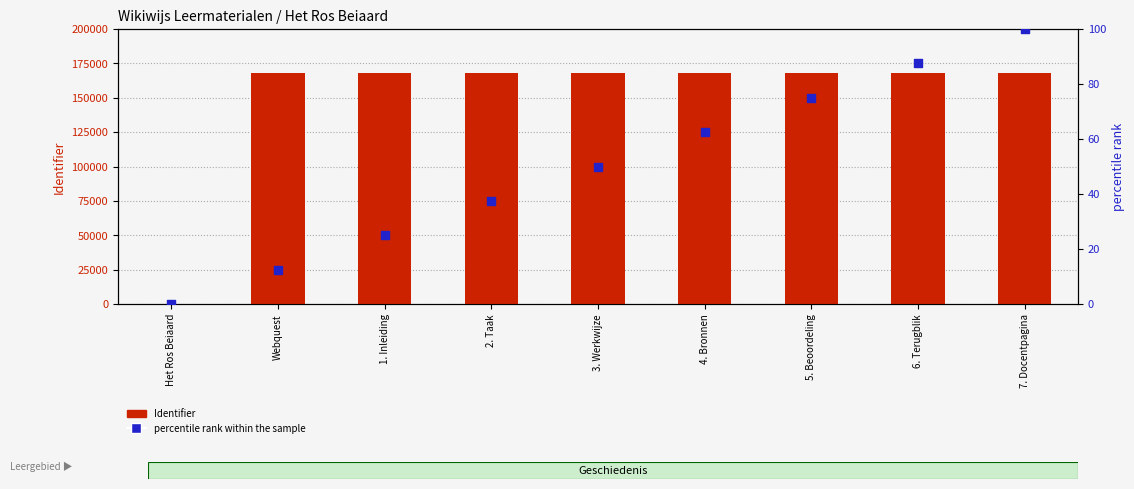

What is the total value across all series at 5. Beoordeling?

168342.0